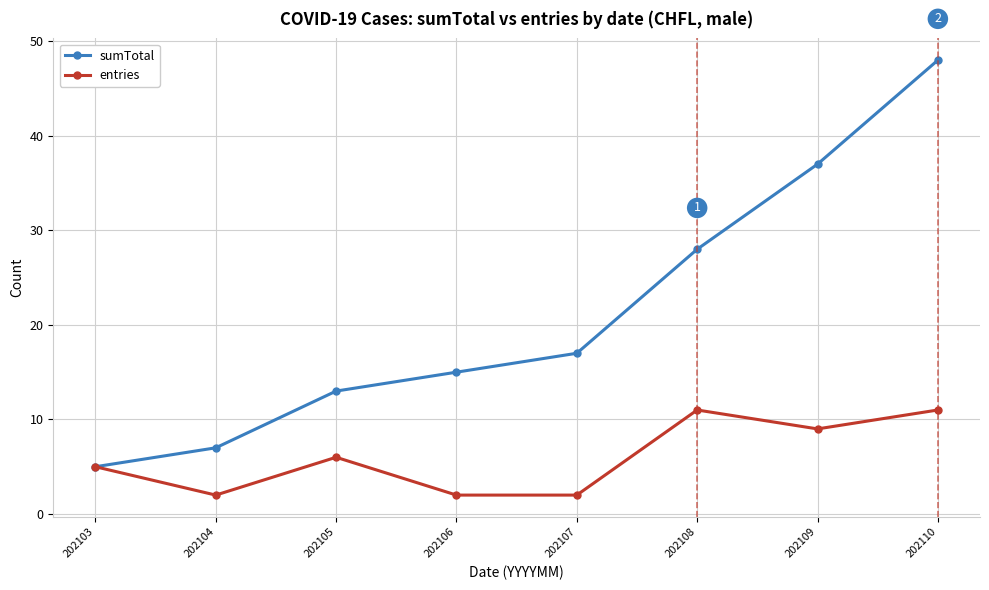

What are all the series names shown in the legend?

sumTotal, entries